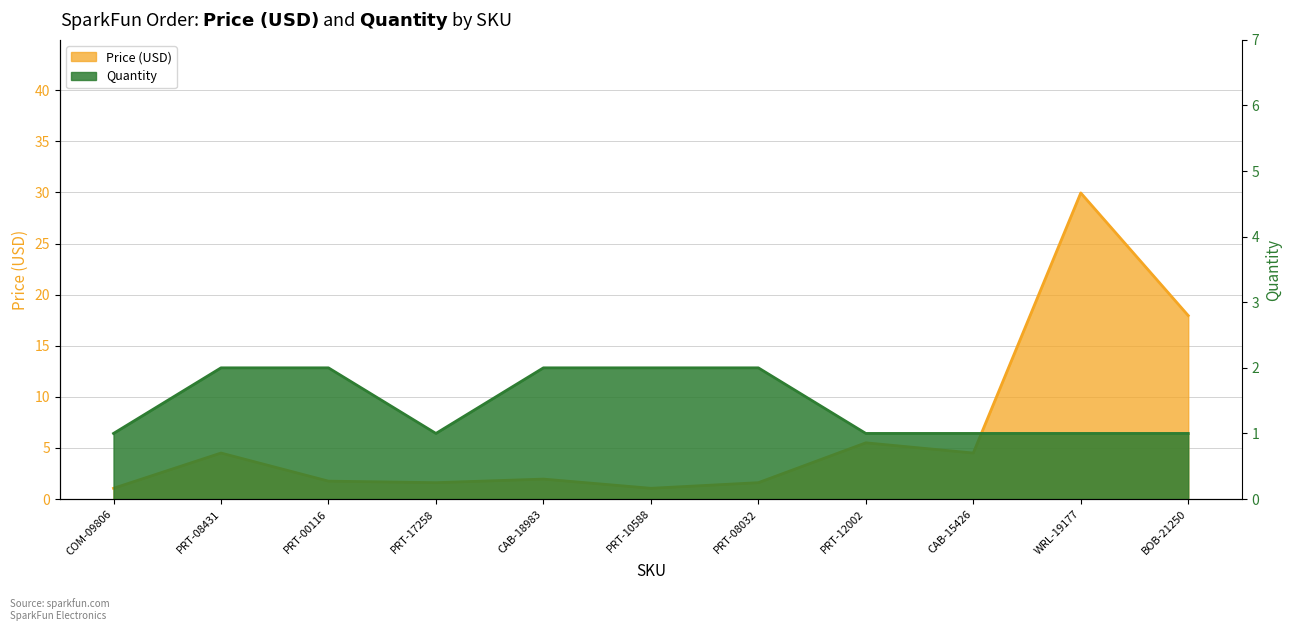

Rank the series by their average value, from lowest to highest.

Quantity, Price (USD)